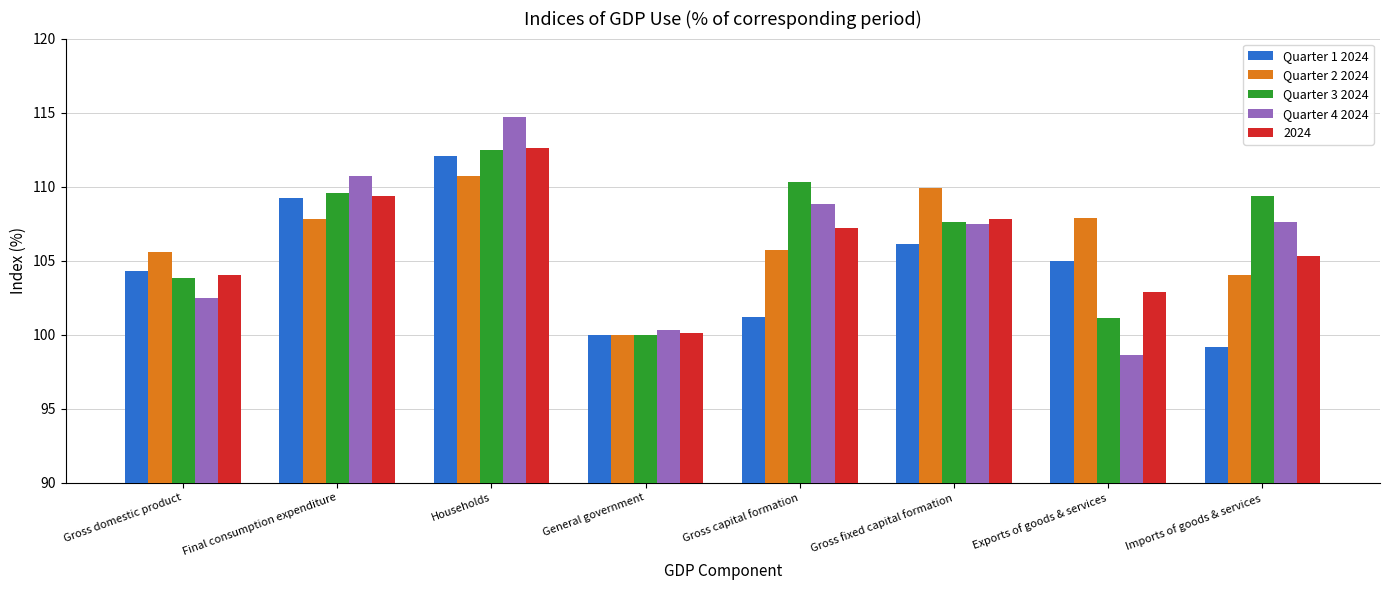

What is the value of the Quarter 3 2024 bar at the 1st from the left?

103.8